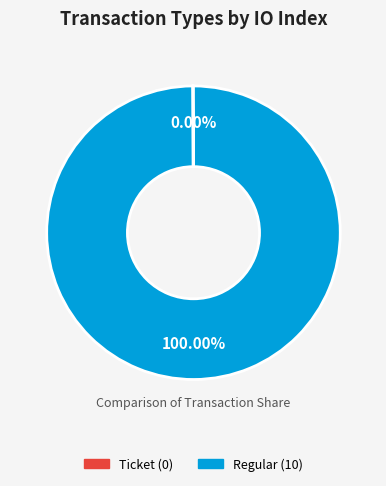

Is it true that Regular is 100% of the pie?

True